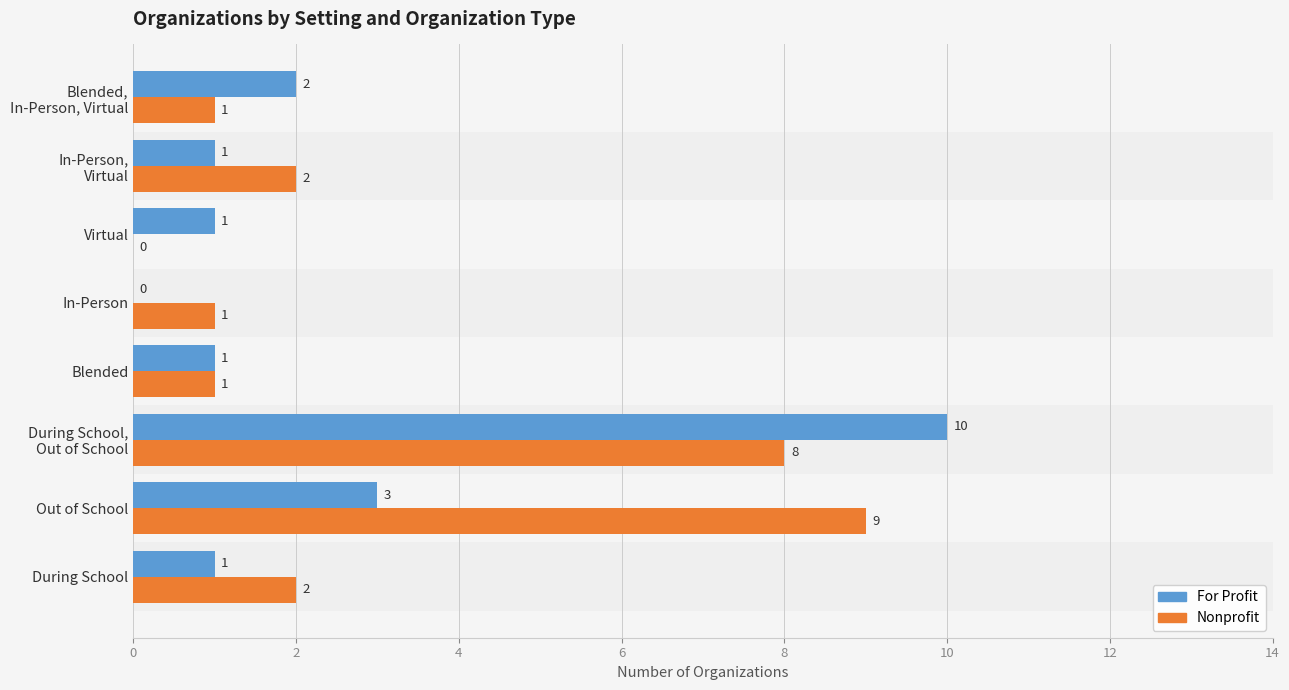

The Nonprofit series shows 14 at Out of School. True or false?

False